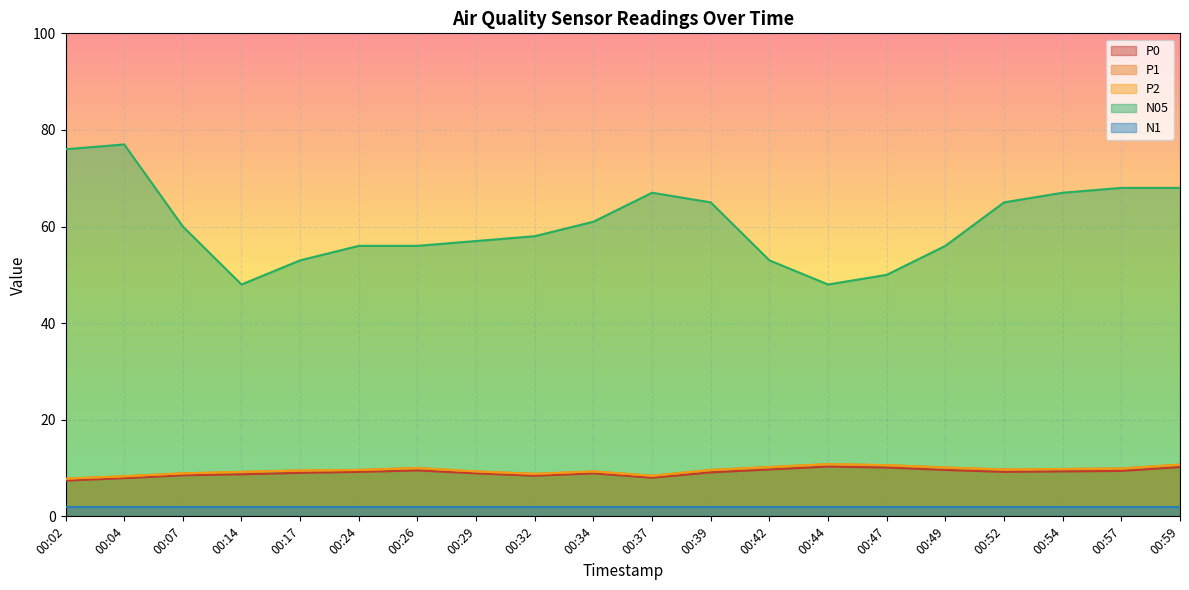

True or false: P2 and N05 cross at least once.

False